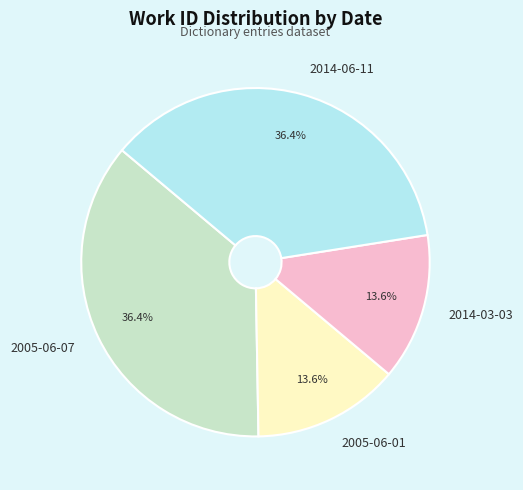

Does 2014-03-03 represent more than half of the total?

No